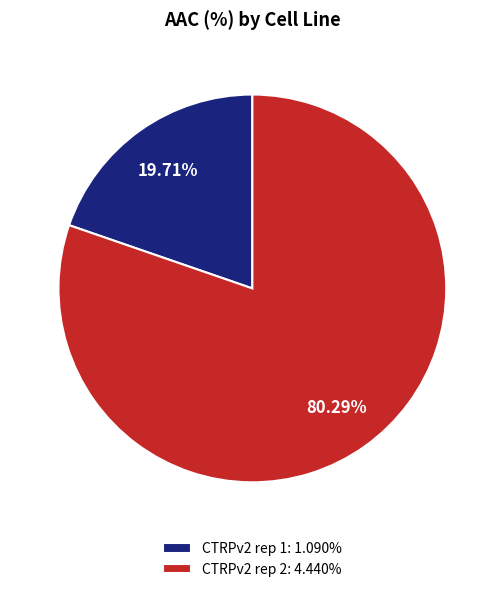

To the nearest percent, what is the combined percentage of CTRPv2 rep 2 and CTRPv2 rep 1?

100%